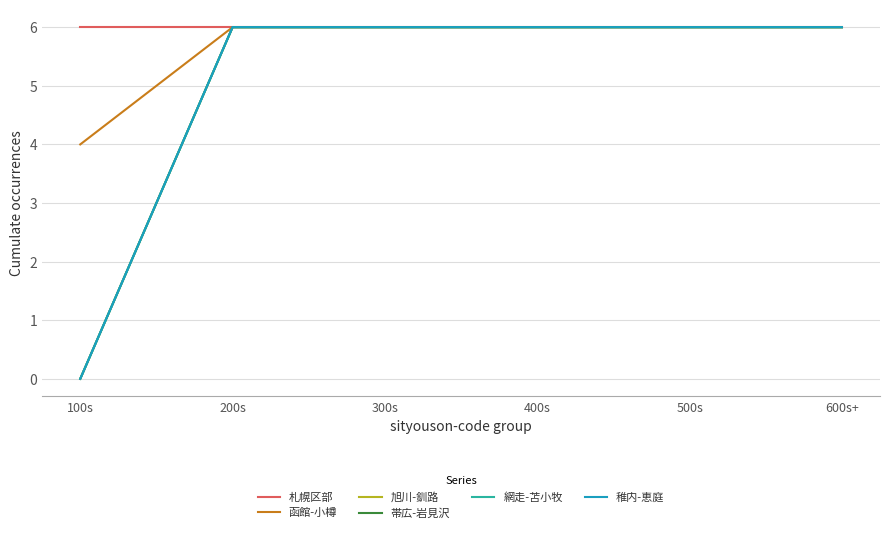

Is this an area chart (filled region under the line)?

No